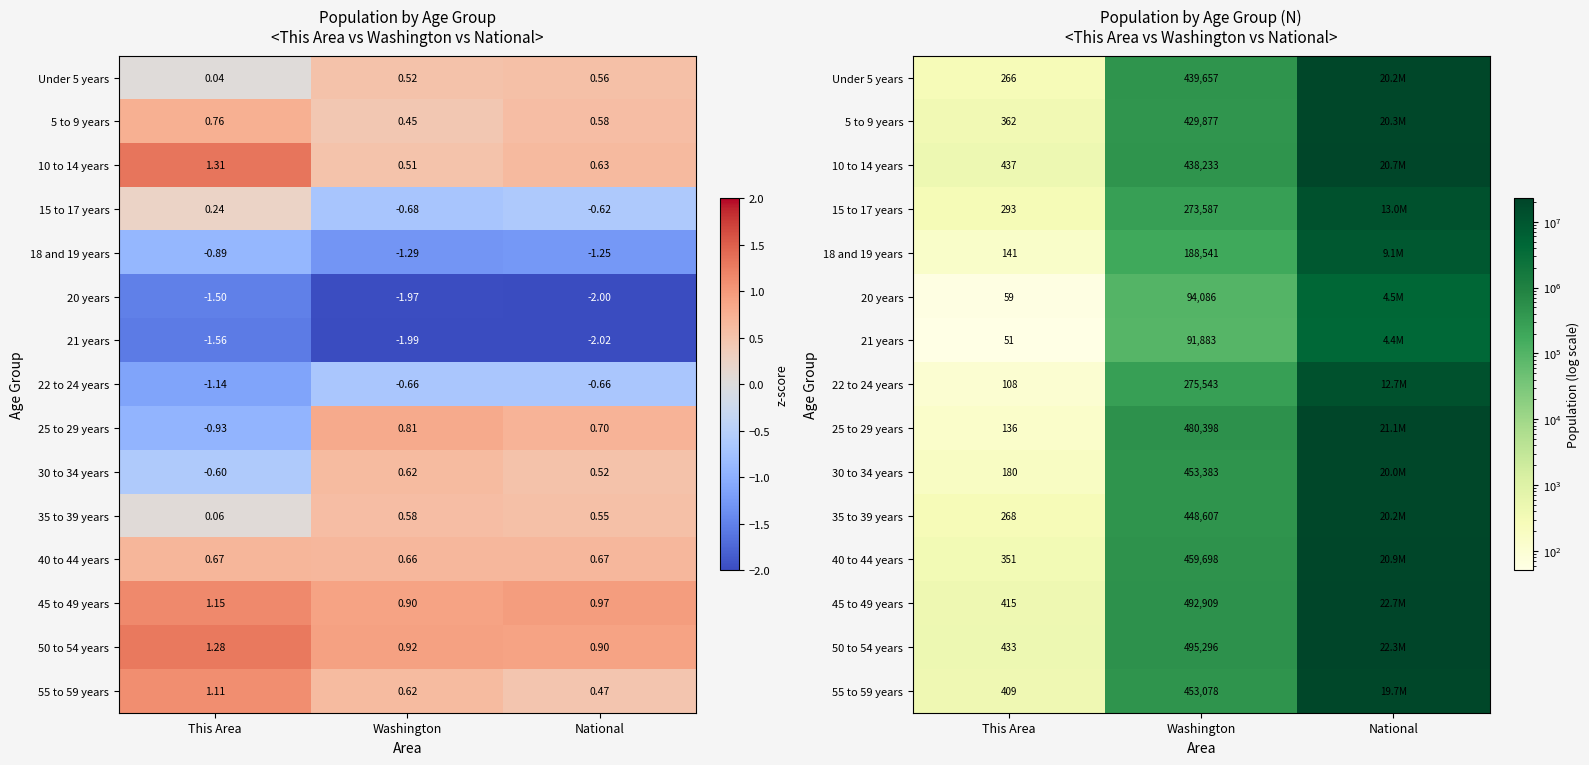

What is the total value across all series at This Area?

3909